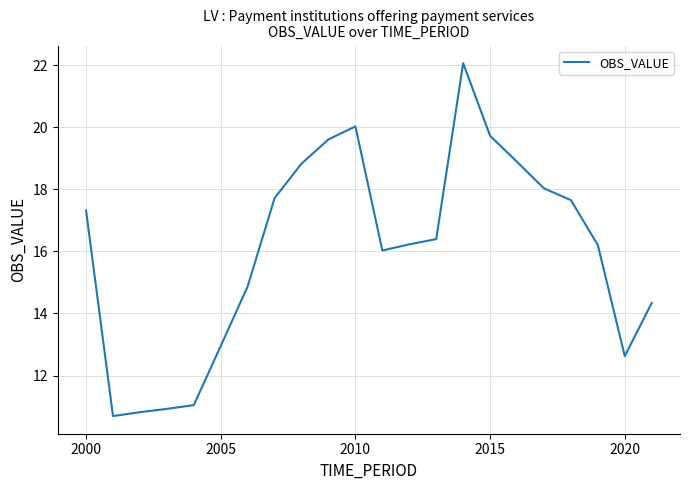

What is the difference between the maximum and minimum values?

11.4